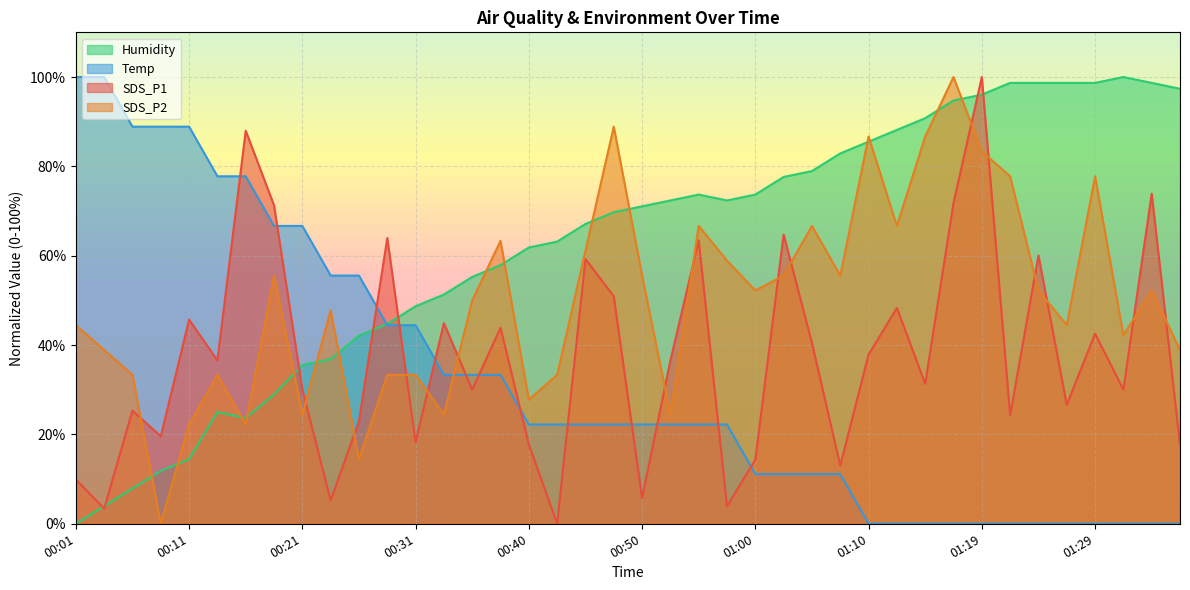

Reading left to right, list all the values displayed in this chart.

SDS_P1: 9.9	3.4	25.3	19.6	45.7	36.6	88.0	71.3	30.0	5.2	23.0	64.0	18.3	44.9	30.0	43.9	17.8	0.0	59.3	50.9	5.7	36.6	63.4	3.9	14.4	64.8	40.5	13.1	37.9	48.3	31.3	71.8	100.0	24.3	60.1	26.6	42.6	30.0	73.9	17.8
SDS_P2: 44.4	38.9	33.3	0.0	22.2	33.3	22.2	55.6	24.4	47.8	14.4	33.3	33.3	24.4	50.0	63.3	27.8	33.3	61.1	88.9	55.6	24.4	66.7	58.9	52.2	55.6	66.7	55.6	86.7	66.7	86.7	100.0	83.3	77.8	52.2	44.4	77.8	42.2	52.2	38.9
Temp: 100.0	100.0	88.9	88.9	88.9	77.8	77.8	66.7	66.7	55.6	55.6	44.4	44.4	33.3	33.3	33.3	22.2	22.2	22.2	22.2	22.2	22.2	22.2	22.2	11.1	11.1	11.1	11.1	0.0	0.0	0.0	0.0	0.0	0.0	0.0	0.0	0.0	0.0	0.0	0.0
Humidity: 0.0	3.9	7.9	11.8	14.5	25.0	23.7	28.9	35.5	36.8	42.1	44.7	48.7	51.3	55.3	57.9	61.8	63.2	67.1	69.7	71.1	72.4	73.7	72.4	73.7	77.6	78.9	82.9	85.5	88.2	90.8	94.7	96.1	98.7	98.7	98.7	98.7	100.0	98.7	97.4